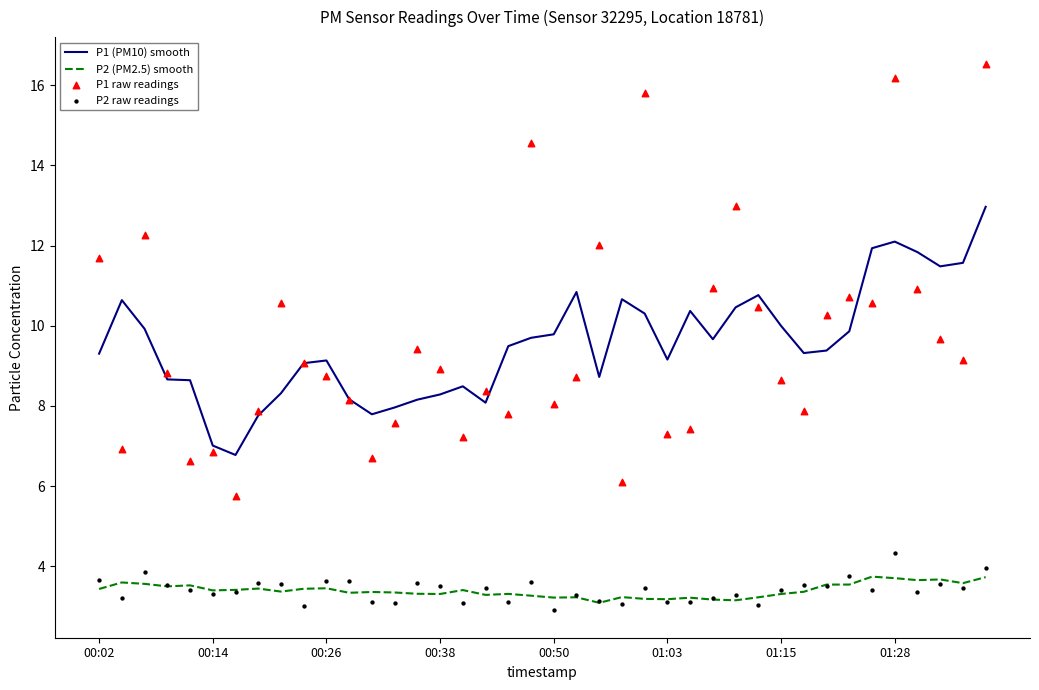

Which series has the largest Y range (max minus min)?

P1 raw readings